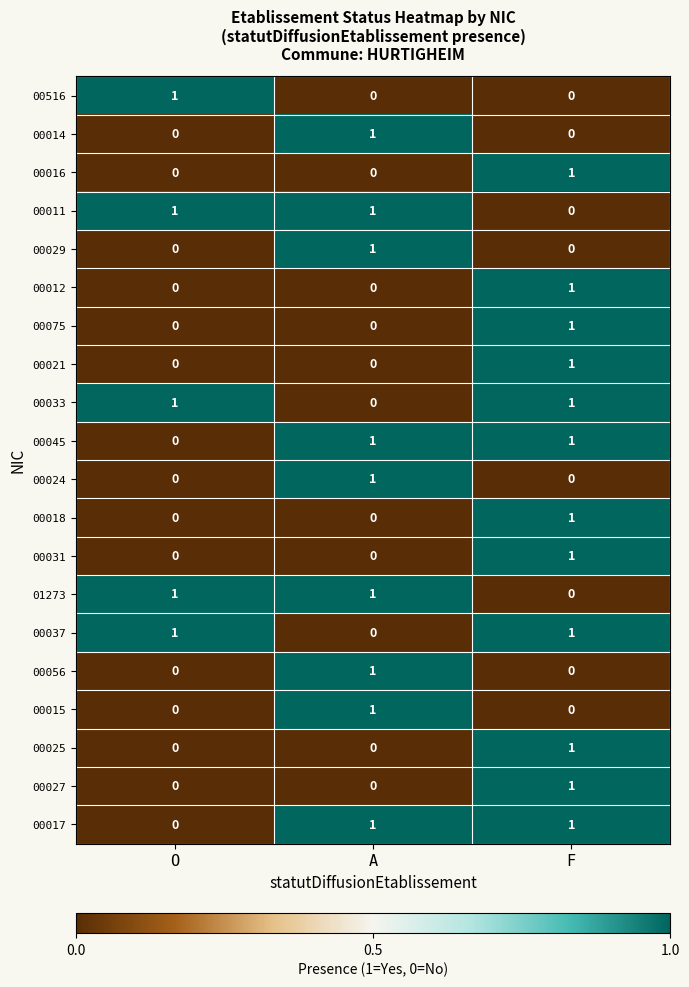

Is it true that 00021 equals 0 at O?

True